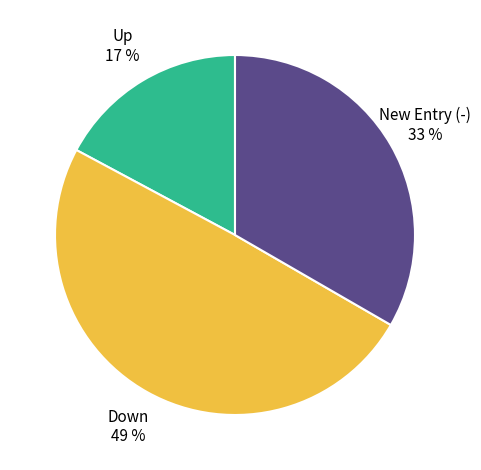

To the nearest percent, what is the difference between the largest and smallest slice percentages?

32%